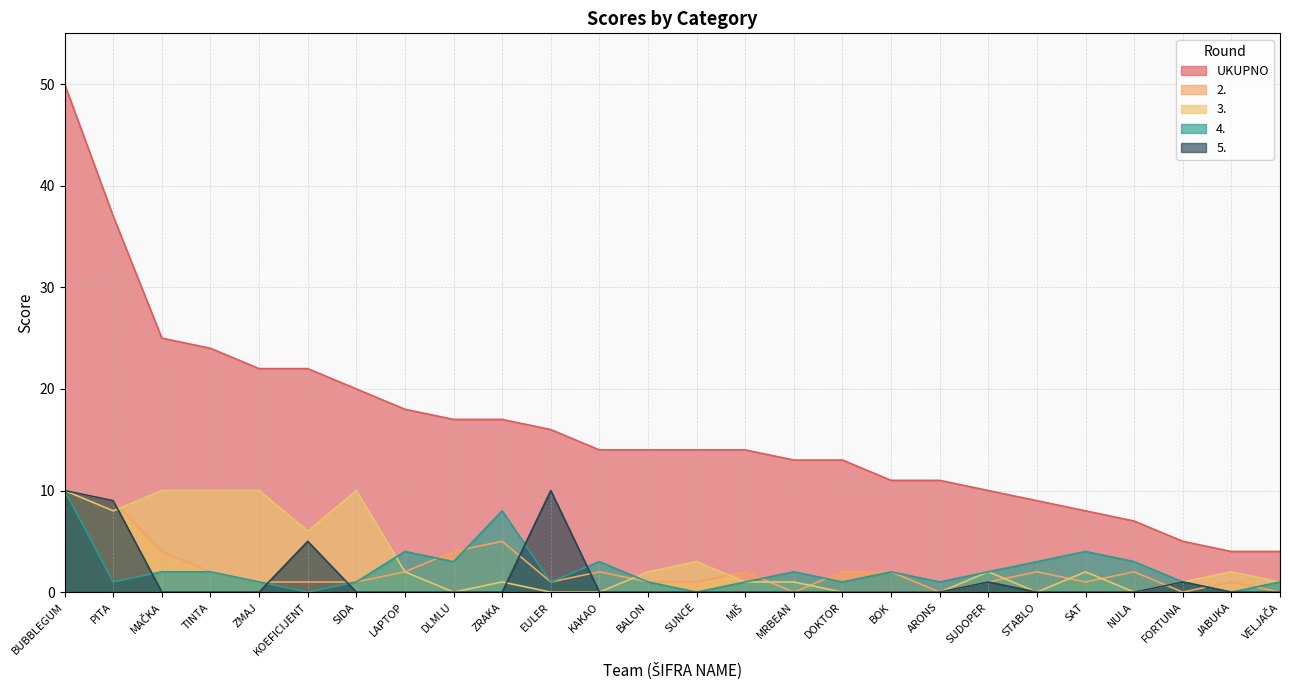

The value of 2. at ZMAJ is 1. True or false?

False